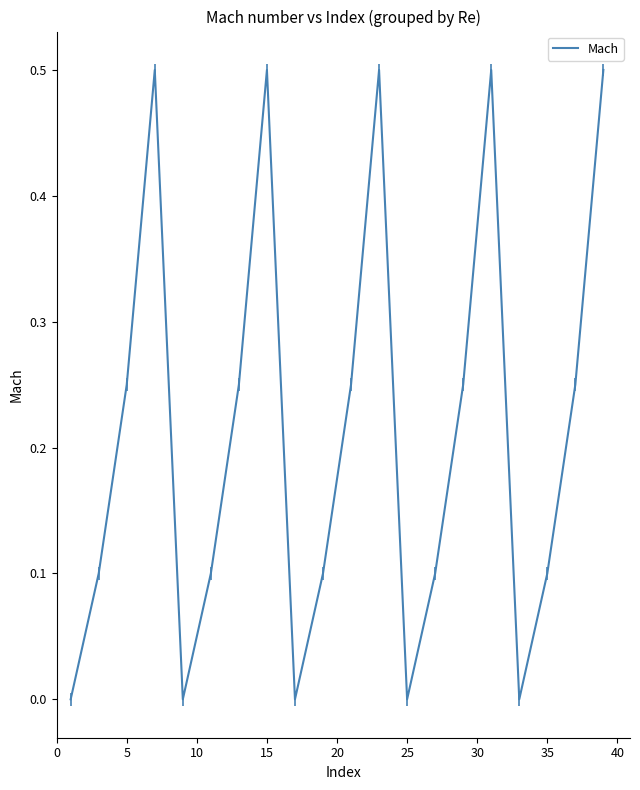

What is the difference between the maximum and minimum values?

0.5